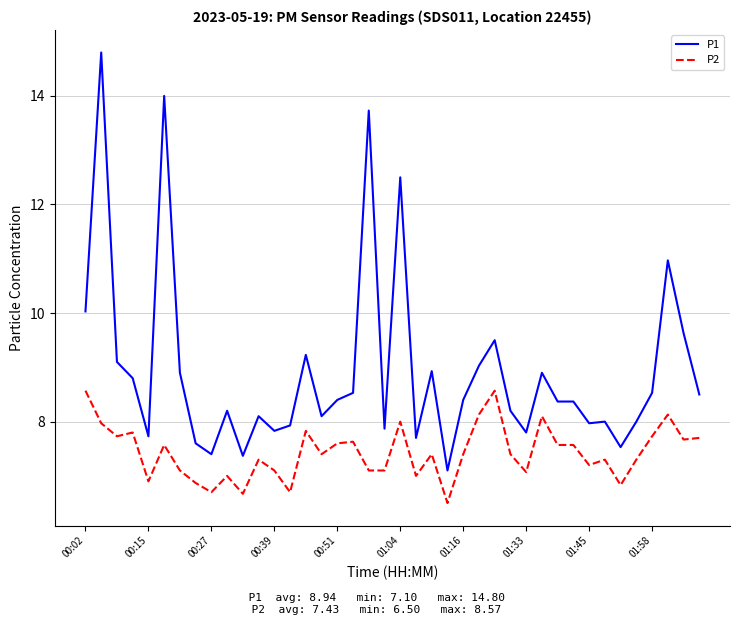

What is the greatest value displayed?

14.8